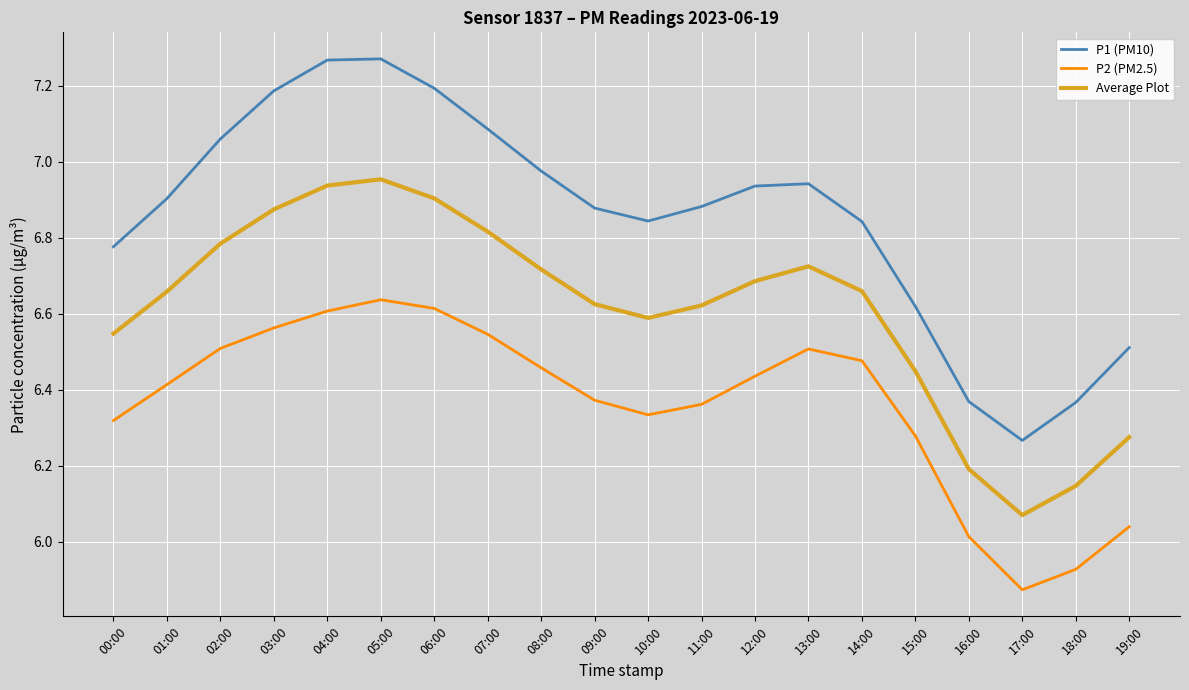

Which series changed the most between 02:00 and 03:00?

P1 (PM10)